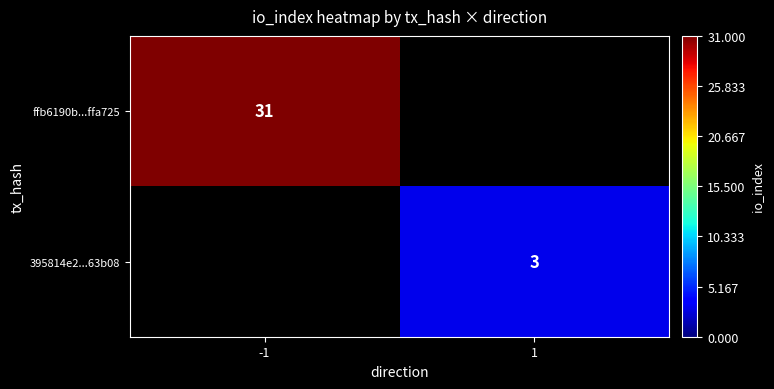

The ffb6190b...ffa725 series shows 31 at -1. True or false?

True